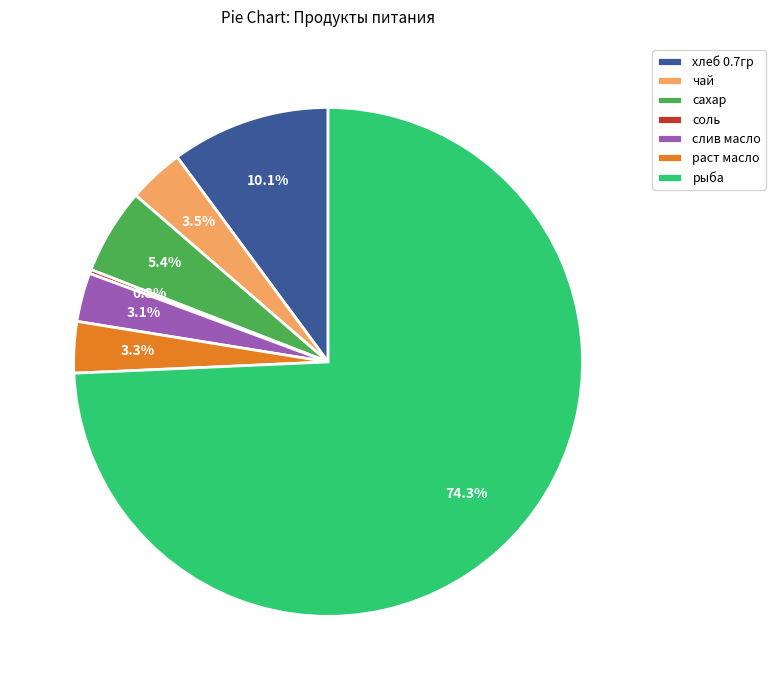

What percentage do рыба and хлеб 0.7гр together represent?

84.4%